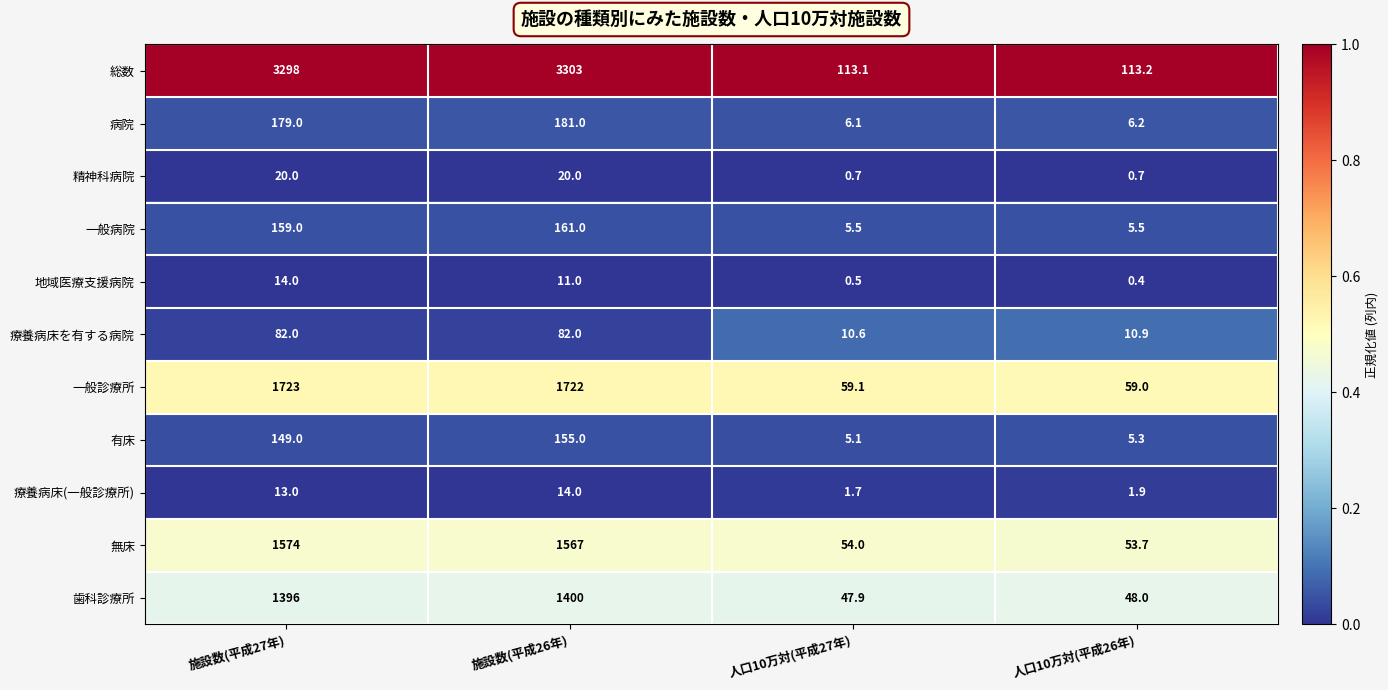

Where is 無床 nearest to the value 813?

施設数(平成26年)